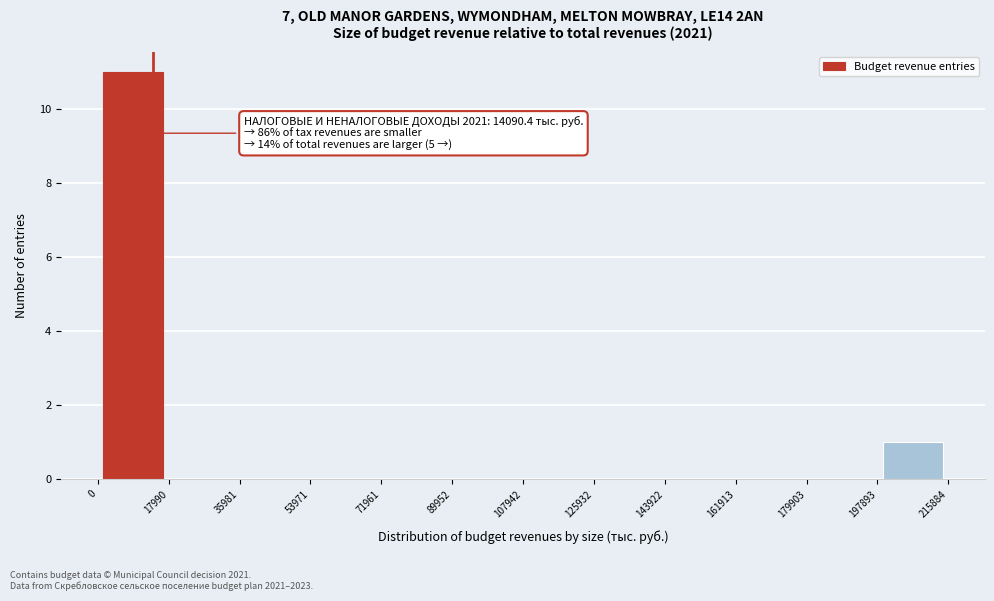

Which range on the x-axis has the tallest bar?

0 to 17990